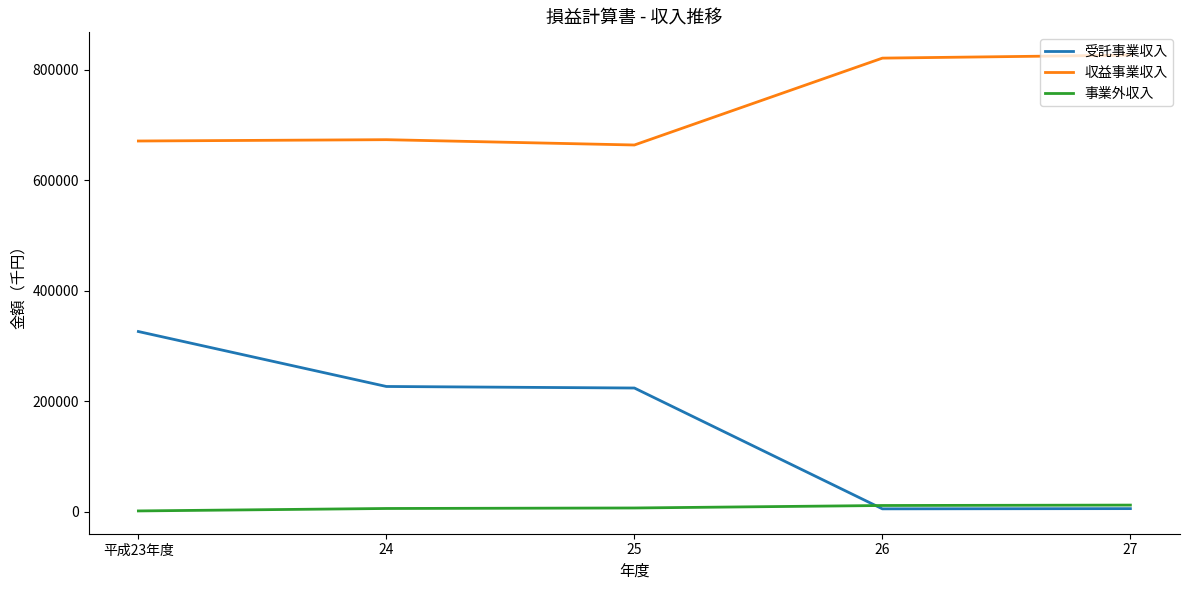

Rank the series by their average value, from lowest to highest.

事業外収入, 受託事業収入, 収益事業収入